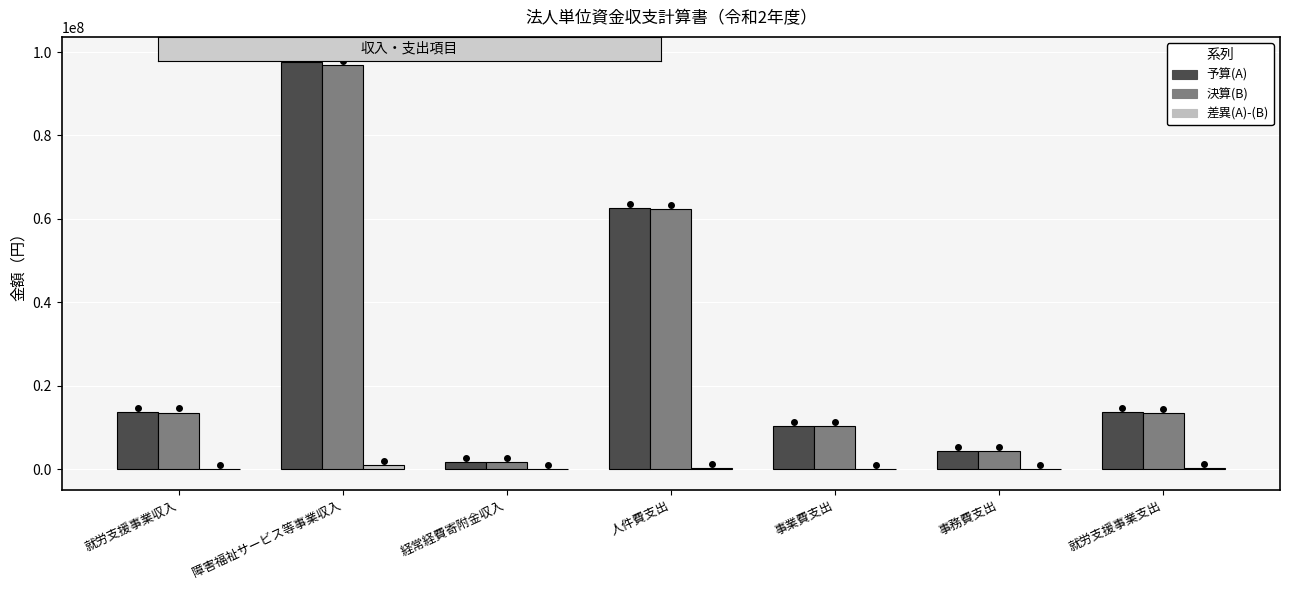

Read the 予算(A) value at 人件費支出, to the nearest 10.

62560000